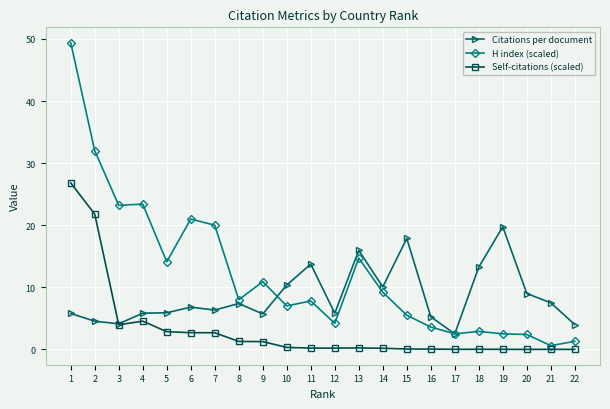

What are all the series names shown in the legend?

Citations per document, H index (scaled), Self-citations (scaled)